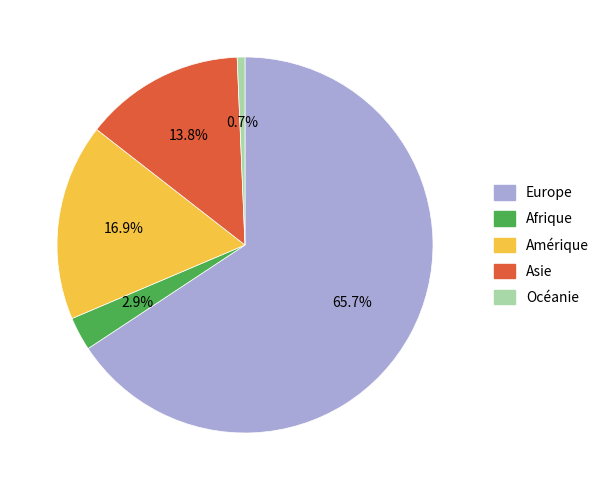

What is the ratio of the value at Europe to the value at Amérique?

3.9